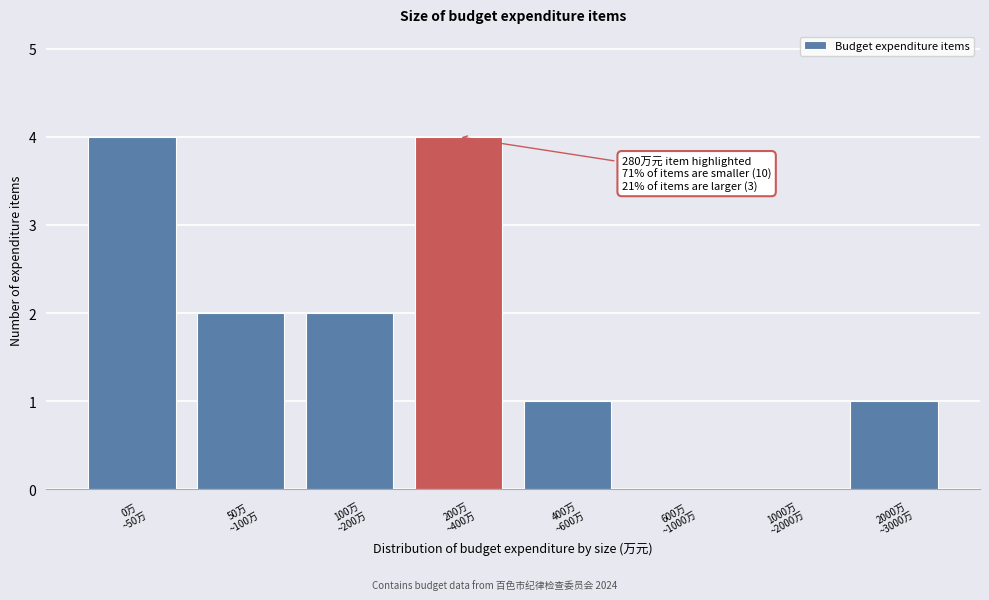

What is the sum of all values?

14